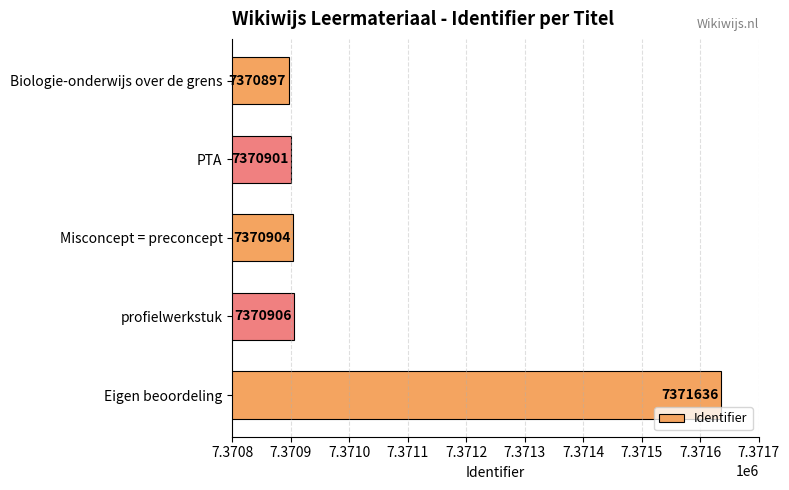

Reading top to bottom, list all the values displayed in this chart.

Biologie-onderwijs over de grens=7370897	PTA=7370901	Misconcept = preconcept=7370904	profielwerkstuk=7370906	Eigen beoordeling=7371636